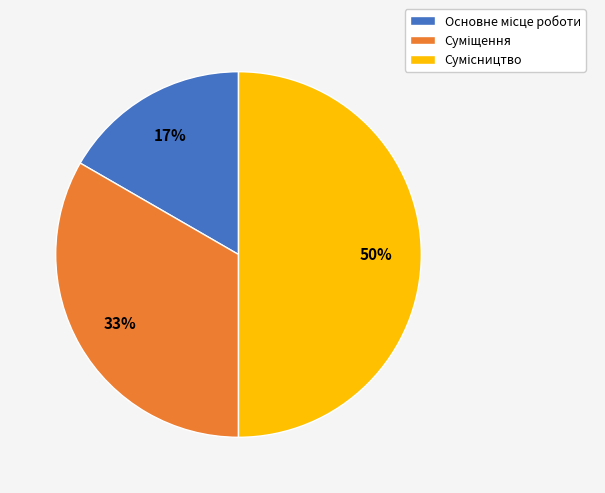

To the nearest percent, what is the difference between the largest and smallest slice percentages?

33%